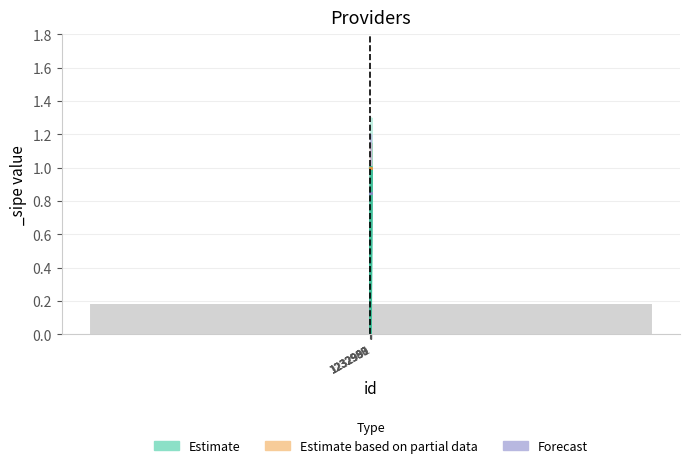

What is the change in value from 1232988 to 1232989?

+0.2